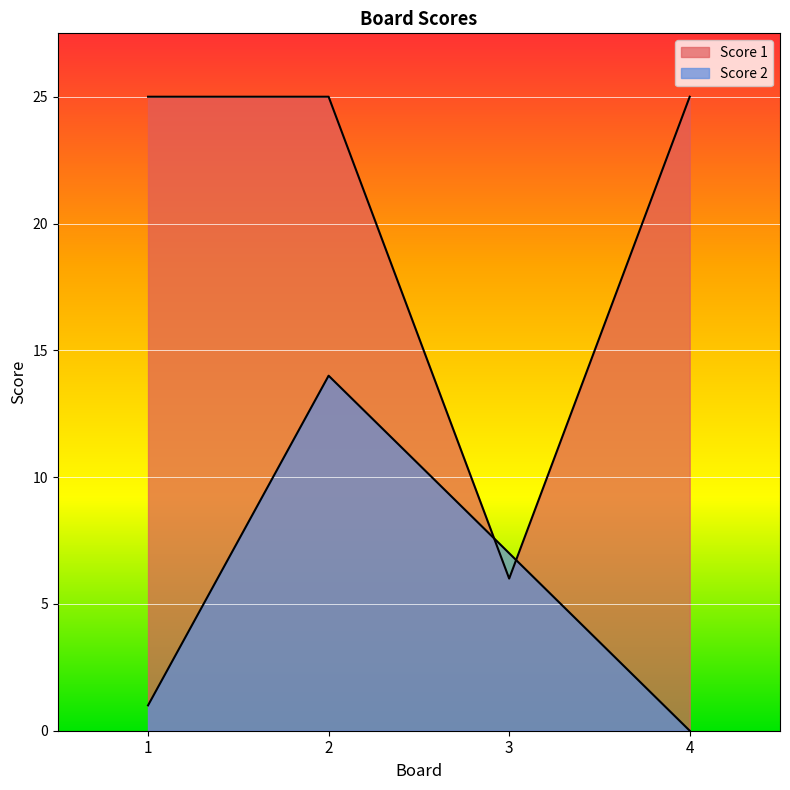

At 2, list the series in order from smallest to largest.

Score 2, Score 1